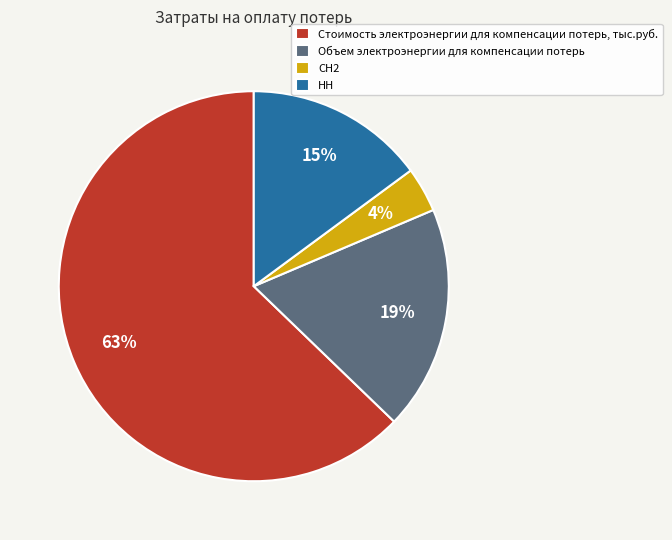

Do Объем электроэнергии для компенсации потерь and Стоимость электроэнергии для компенсации потерь, тыс.руб. together represent more than half of the pie?

Yes